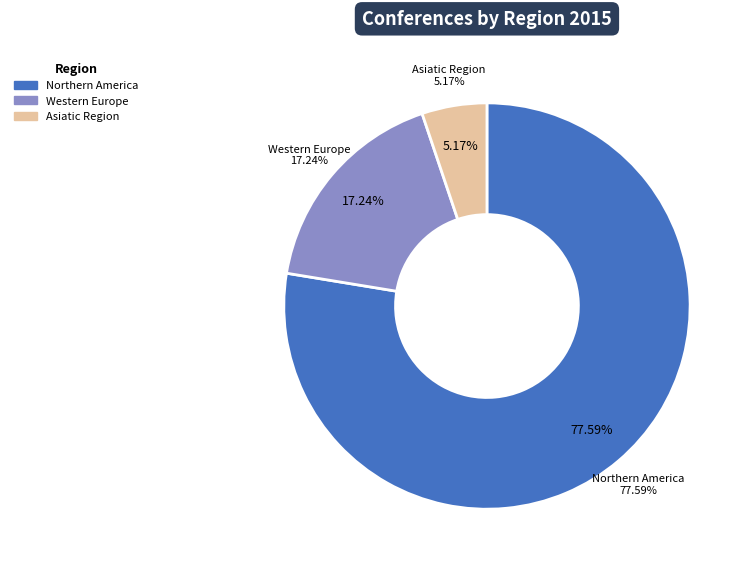

Is there a majority slice in this chart?

Yes